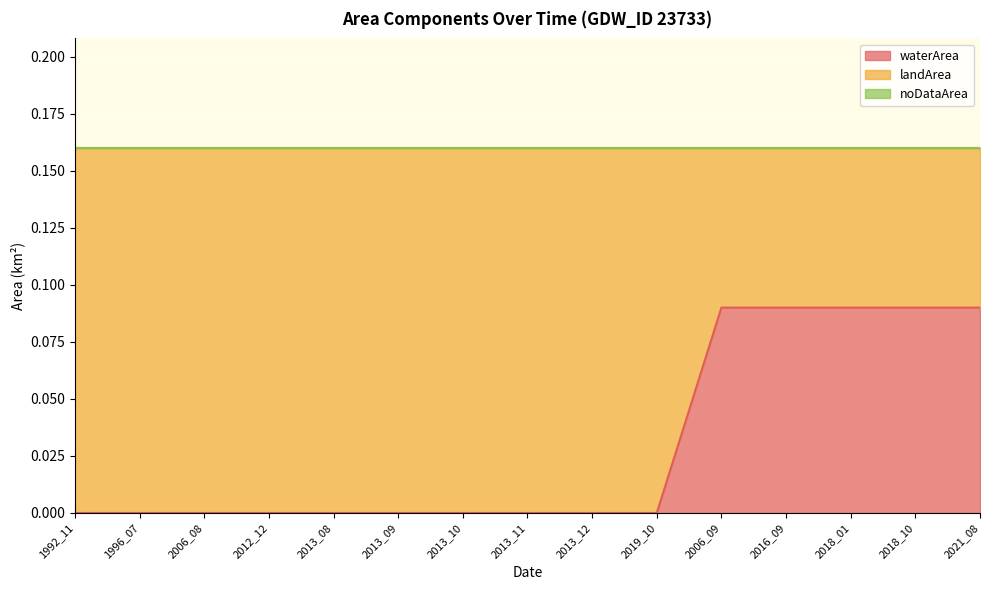

Where do landArea and waterArea first cross each other?

2019_10 and 2006_09